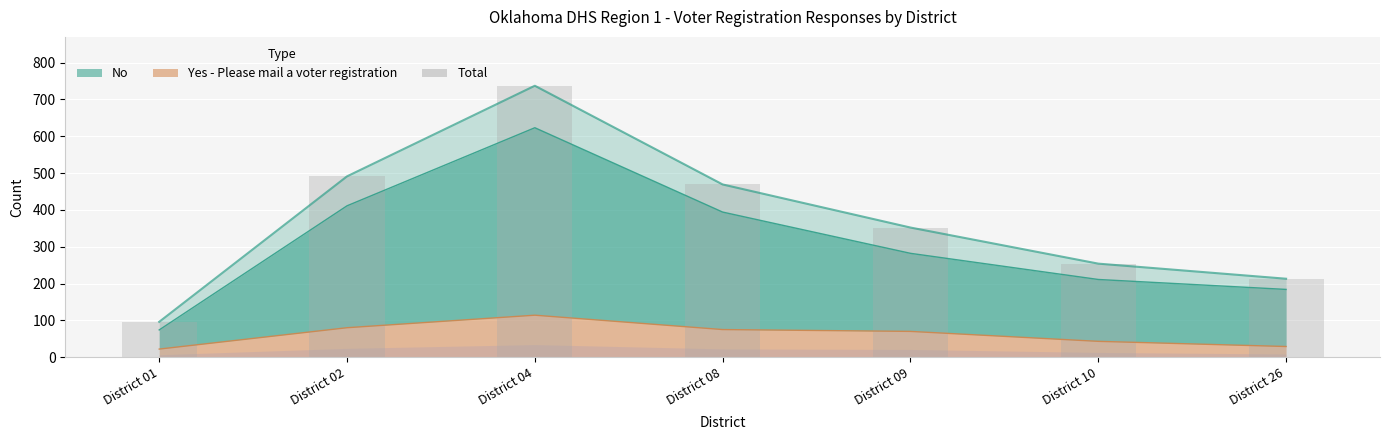

Which has a higher value, District 10 or District 02?

District 02